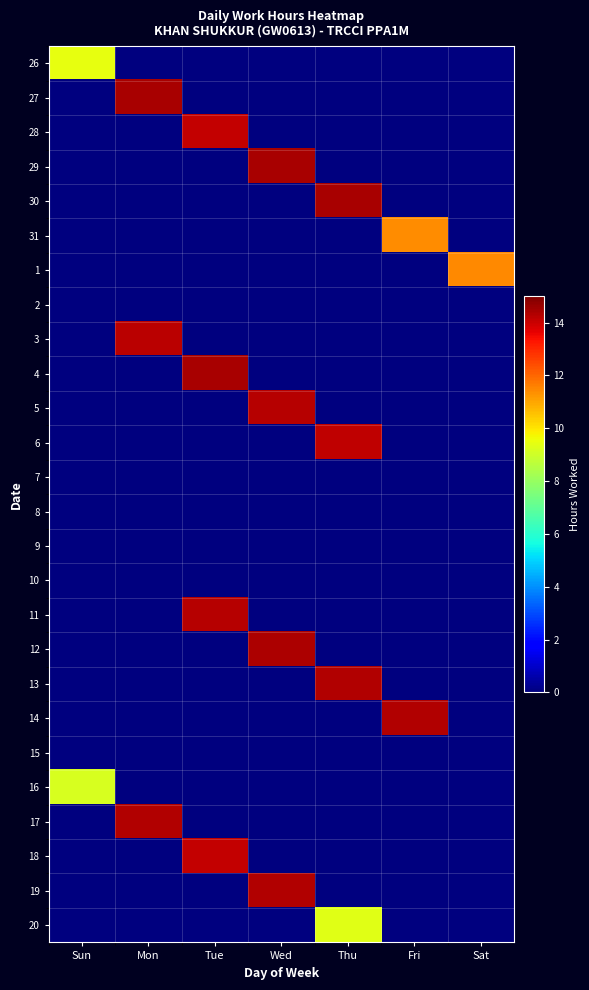

At which category does the chart reach its minimum across all series?

Mon